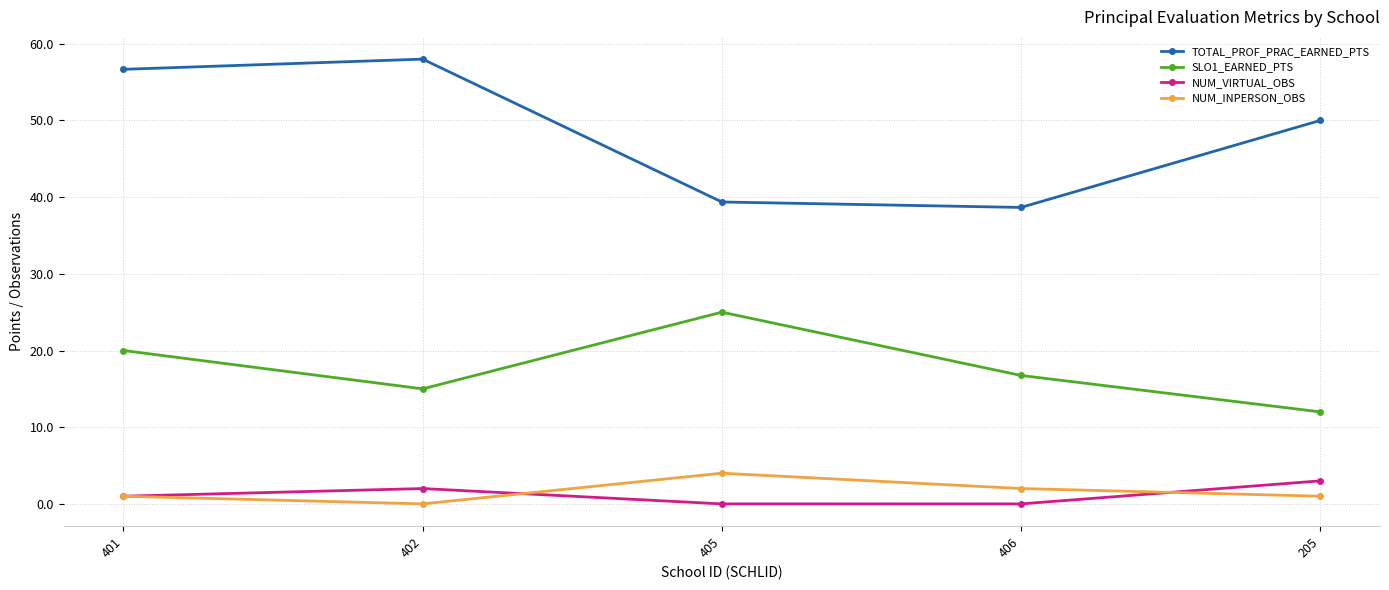

True or false: SLO1_EARNED_PTS and NUM_VIRTUAL_OBS intersect in this chart.

False